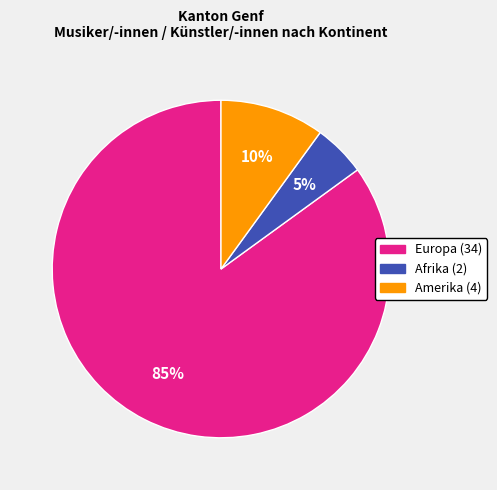

To the nearest percent, what is the difference between the largest and smallest slice percentages?

80%